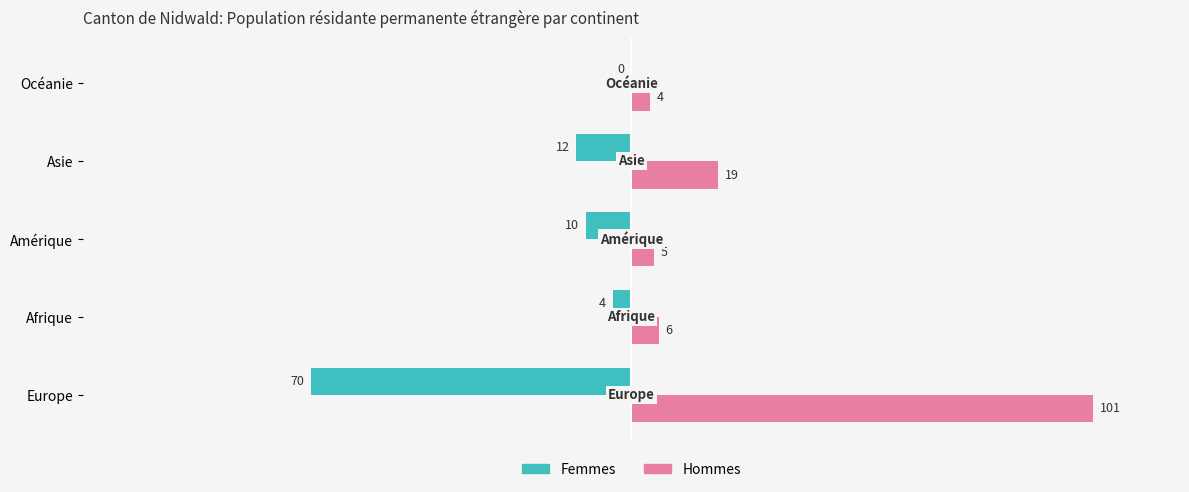

Which series has the widest spread of values?

Hommes